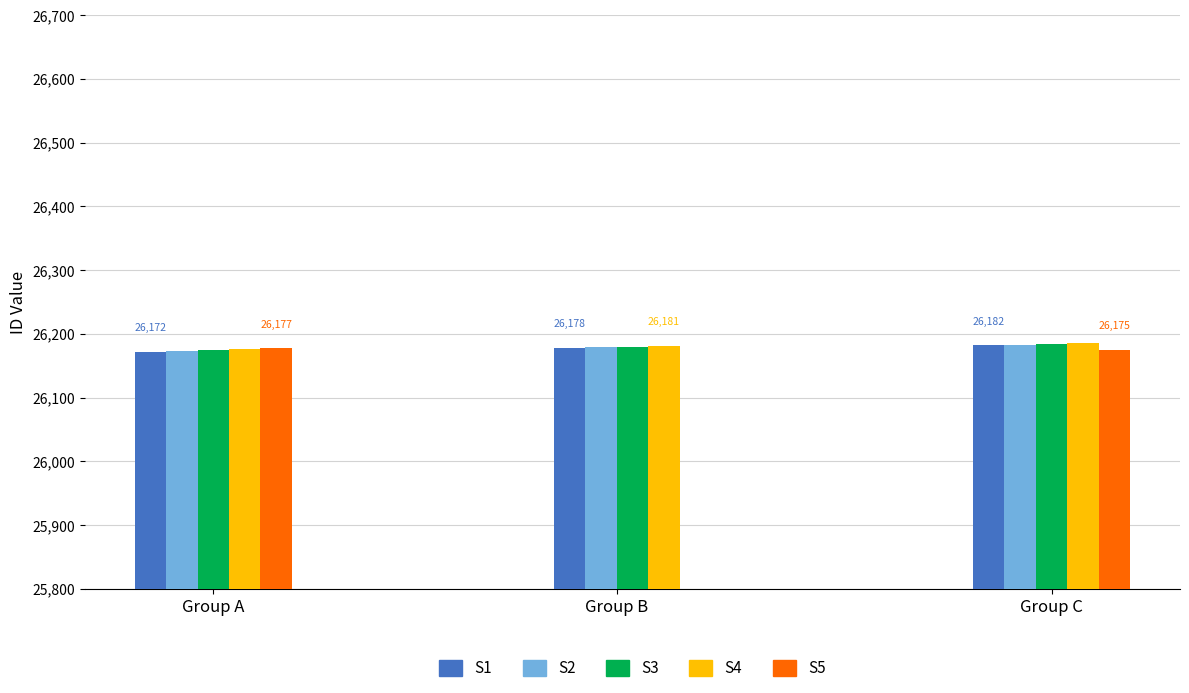

Reading left to right, transcribe all the data shown in this chart.

26172	26173	26174	26176	26177	26178	26179	26180	26181	26182	26183	26184	26185	26175